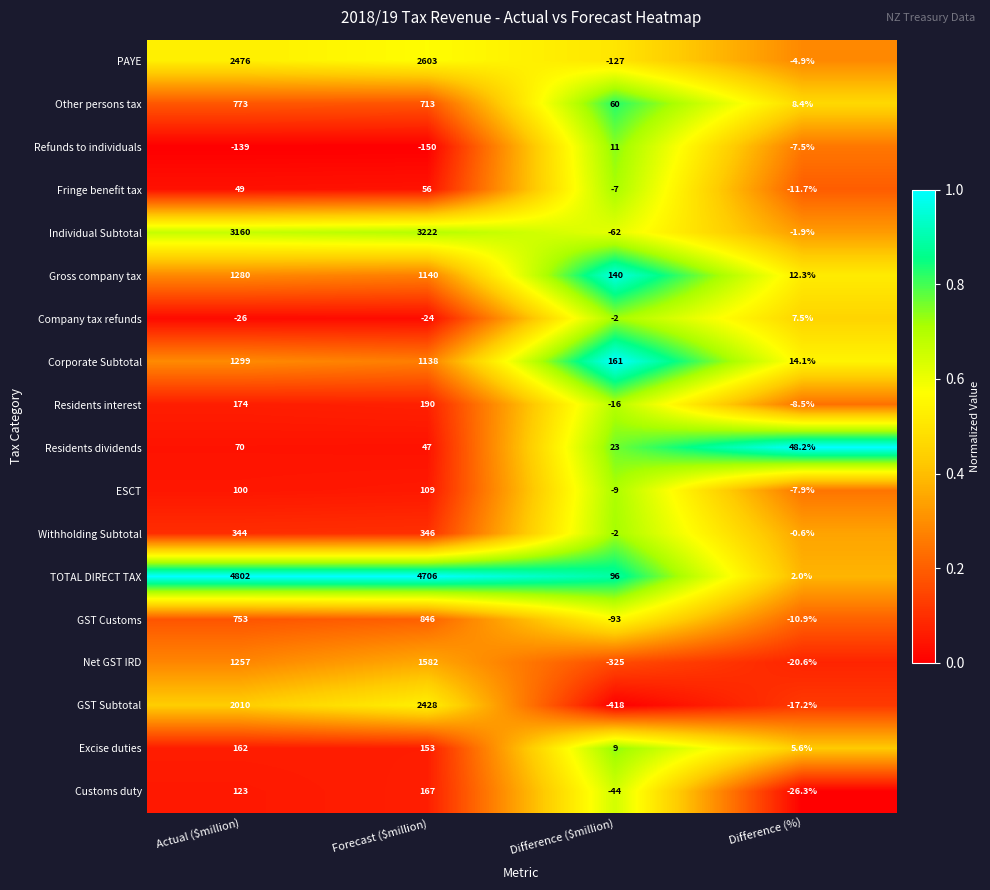

Which series has the widest spread of values?

TOTAL DIRECT TAX